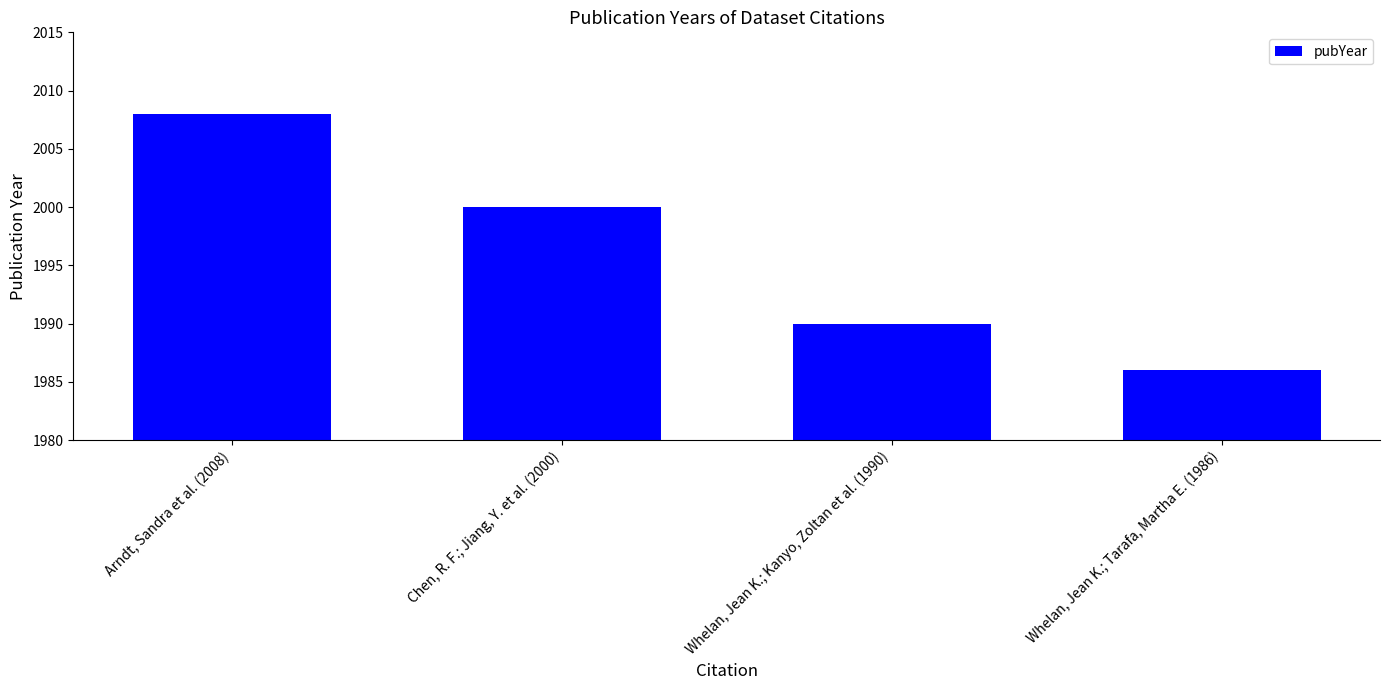

Approximately how many times larger is the value at Arndt, Sandra et al. (2008) compared to Whelan, Jean K.; Kanyo, Zoltan et al. (1990)?

1.0